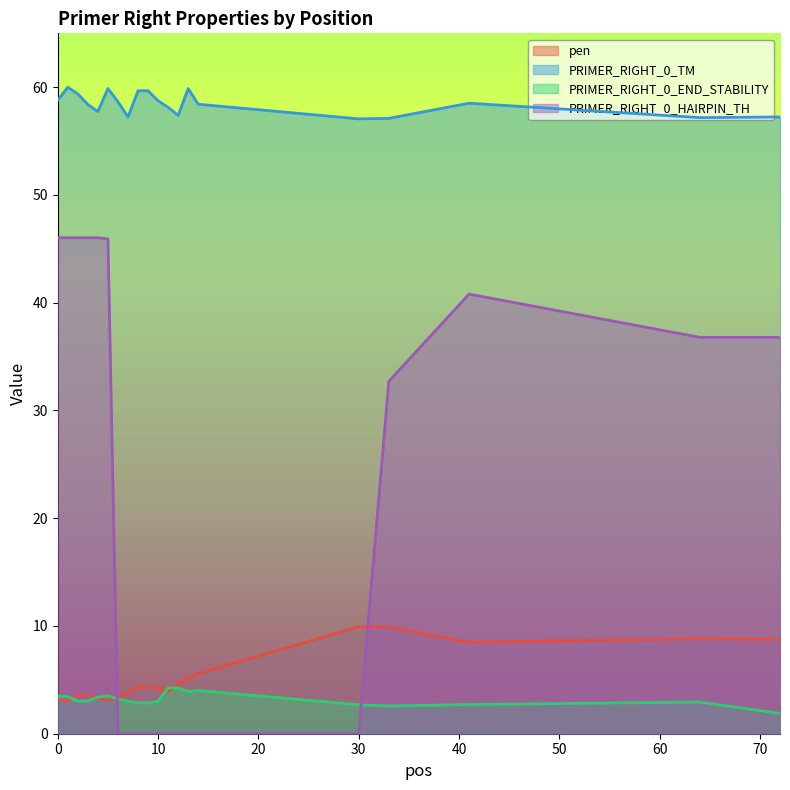

How many interior local valleys does the PRIMER_RIGHT_0_END_STABILITY series have?

3